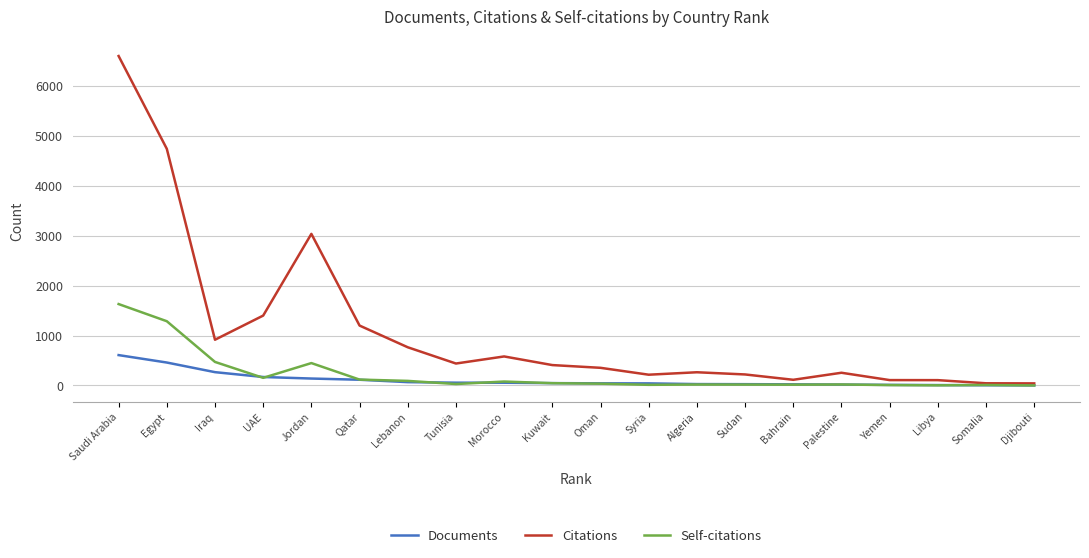

Where is Citations nearest to the value 3322?

Jordan